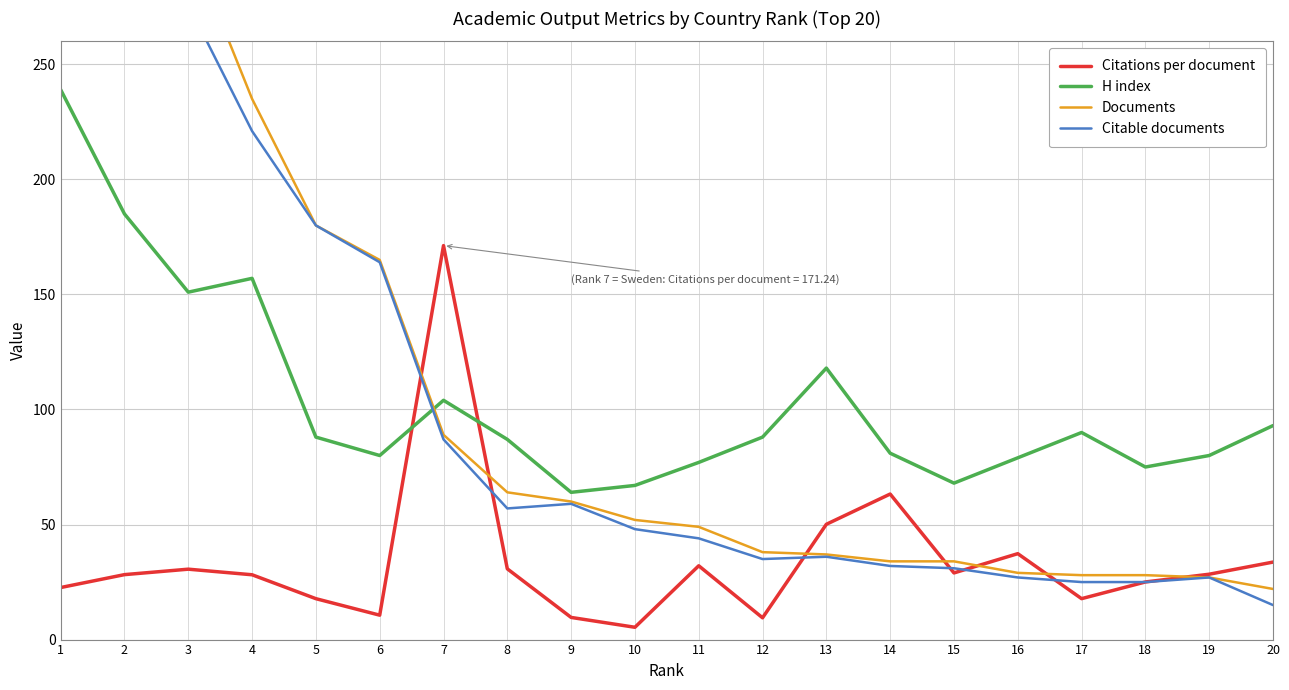

What is the total value across all series at 12?

170.5